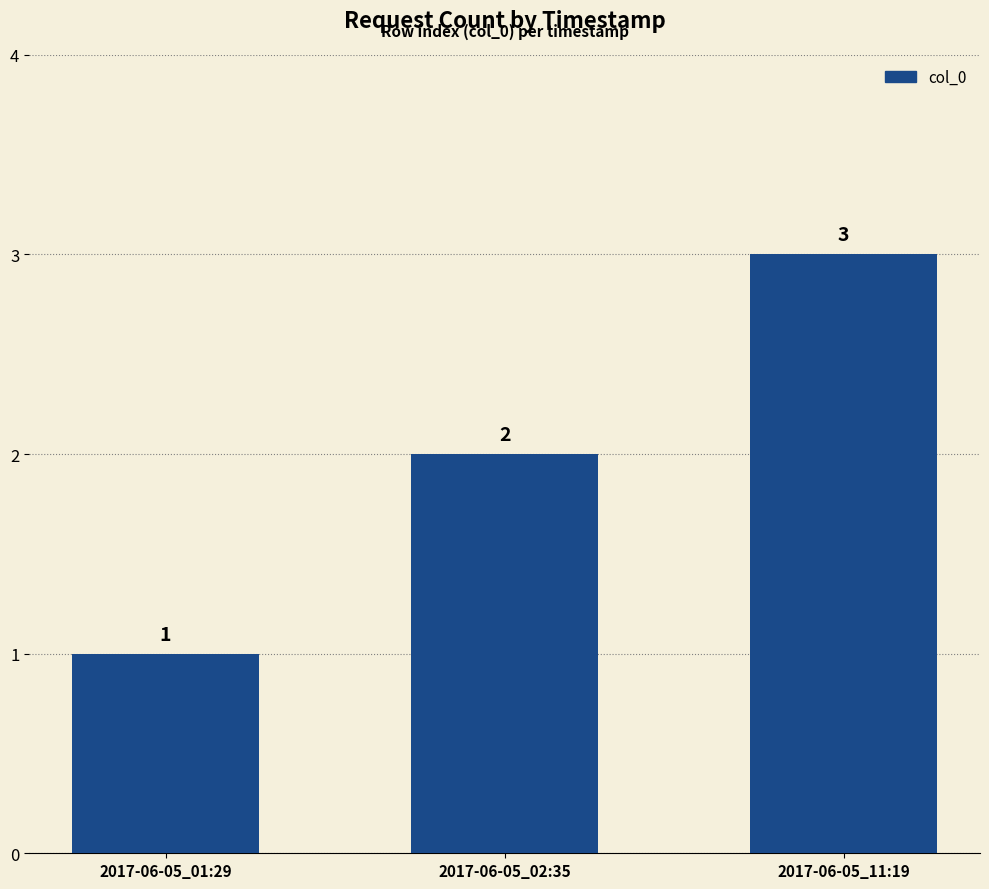

What is the change in value from 2017-06-05_02:35 to 2017-06-05_11:19?

+1